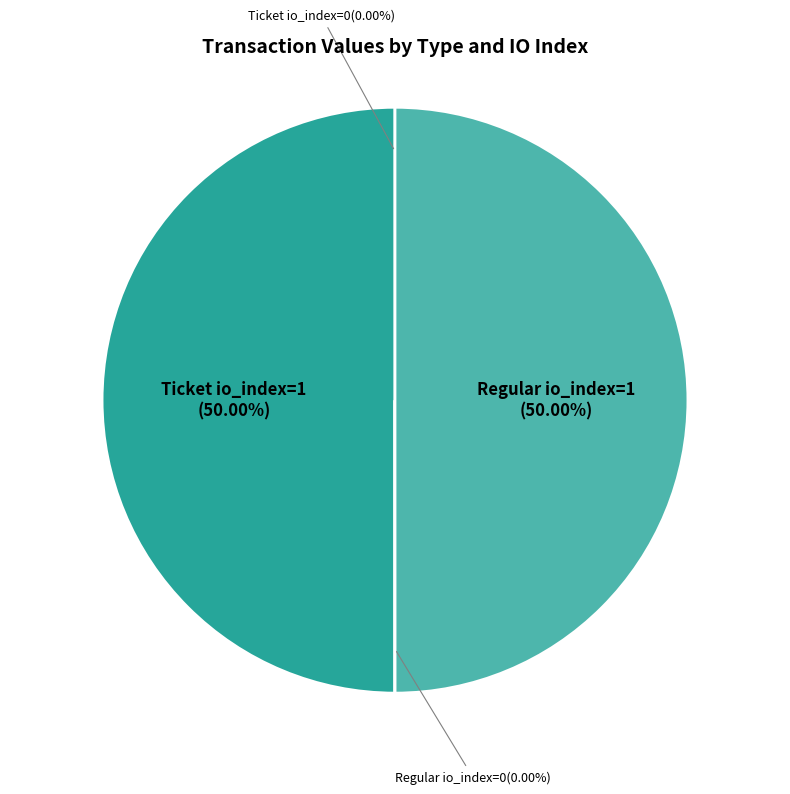

Combined, do Regular io_index=1 and Ticket io_index=1 account for over 50%?

Yes